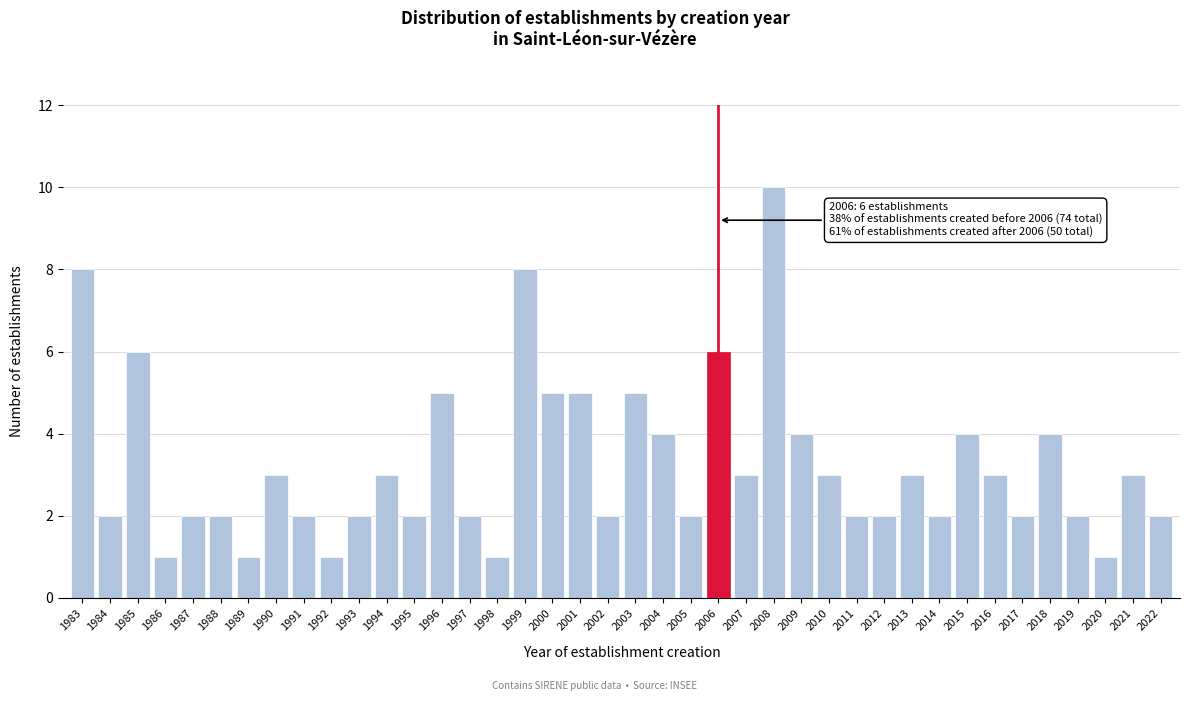

The chart shows a value of 2 at 2002. True or false?

True